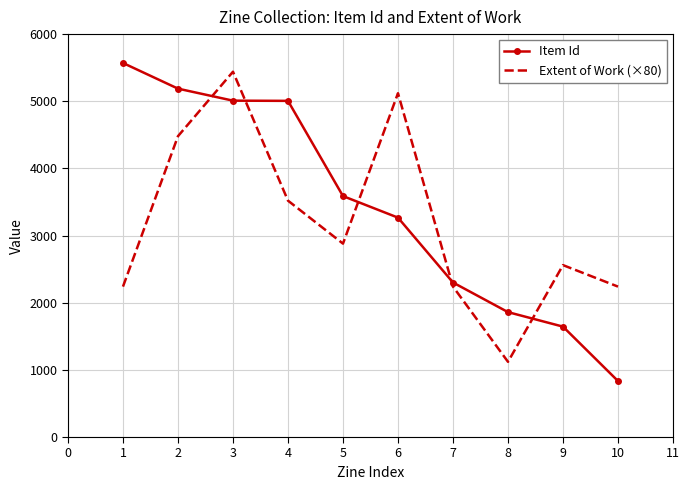

True or false: Item Id has more than 2 interior local peaks.

False